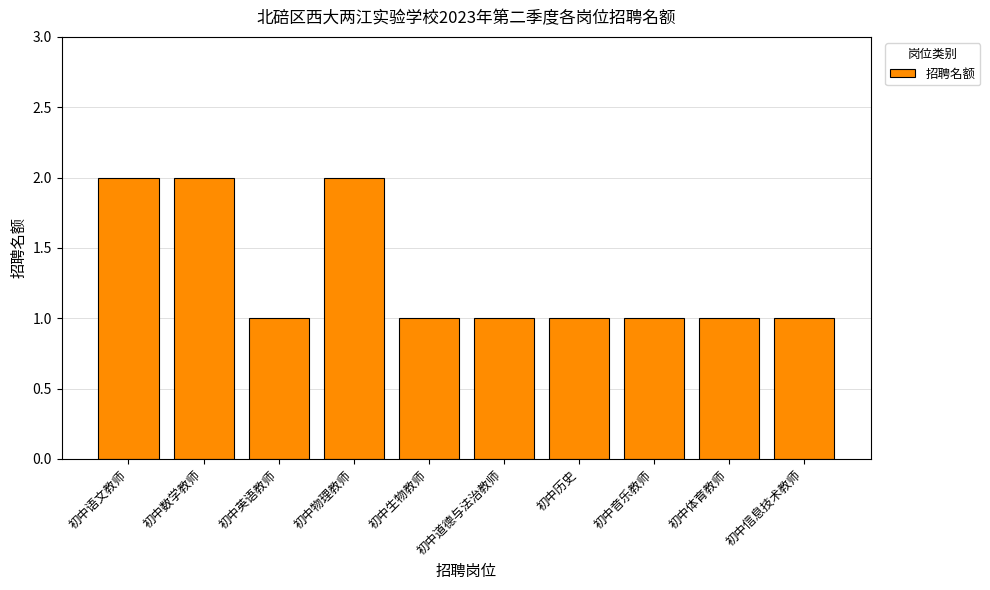

What is the sum of the values at 初中生物教师 and 初中英语教师?

2